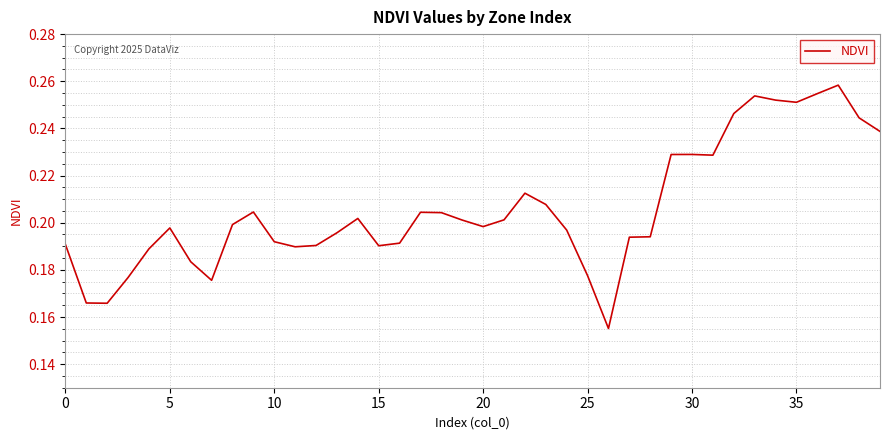

At which label is the value closest to 0?

26